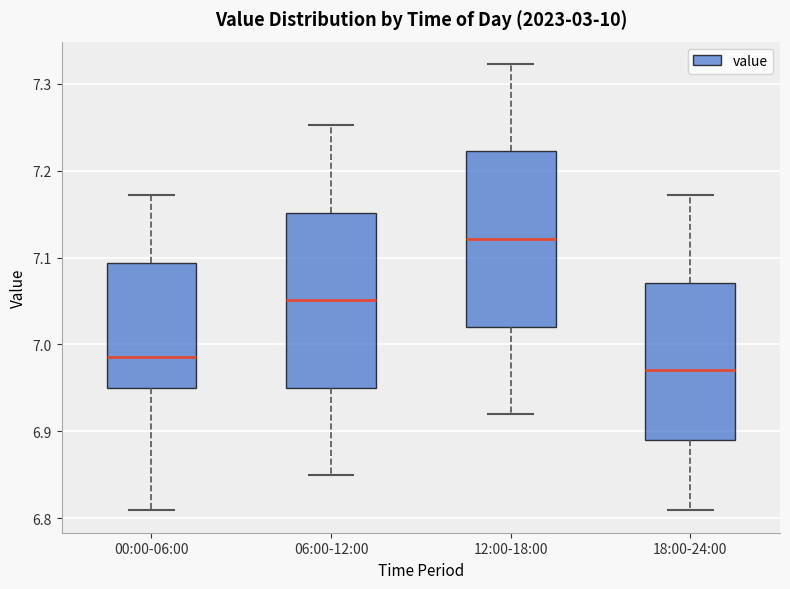

Reading left to right, read every box against the y-axis: the position of its median line, the range the box covers, and the ends of its whiskers. The values are not printed on the chart, so give them approximately, as read against the axis.

00:00-06:00: median 6.99, box 6.95 to 7.09, whiskers 6.81 to 7.17
06:00-12:00: median 7.05, box 6.95 to 7.15, whiskers 6.85 to 7.25
12:00-18:00: median 7.12, box 7.02 to 7.22, whiskers 6.92 to 7.32
18:00-24:00: median 6.97, box 6.89 to 7.07, whiskers 6.81 to 7.17